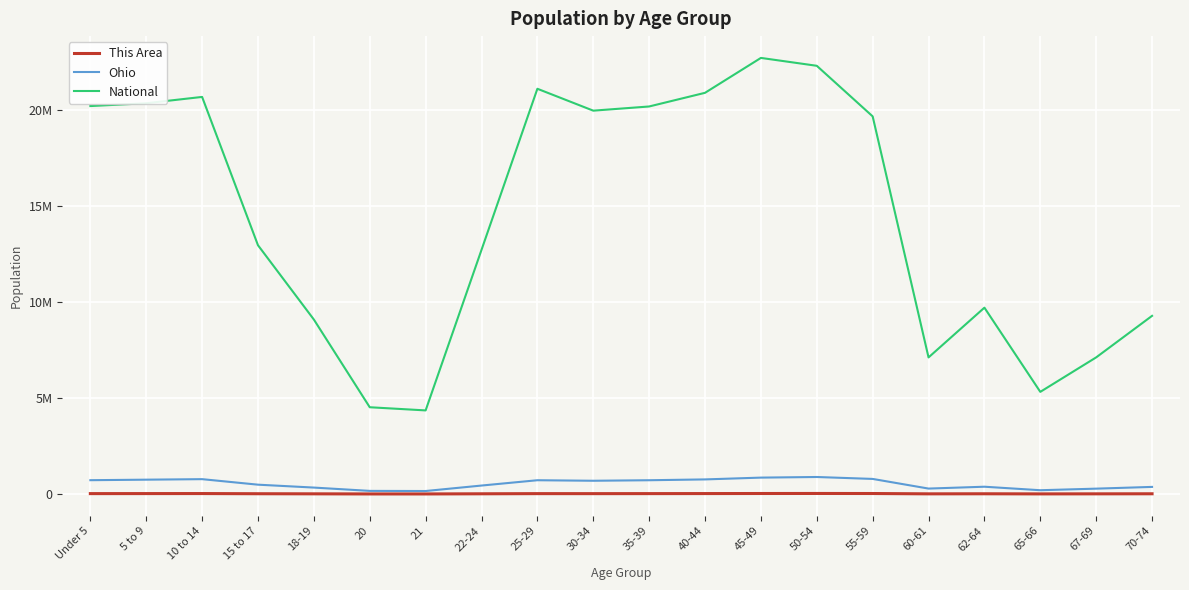

Does the chart have visible grid lines?

Yes